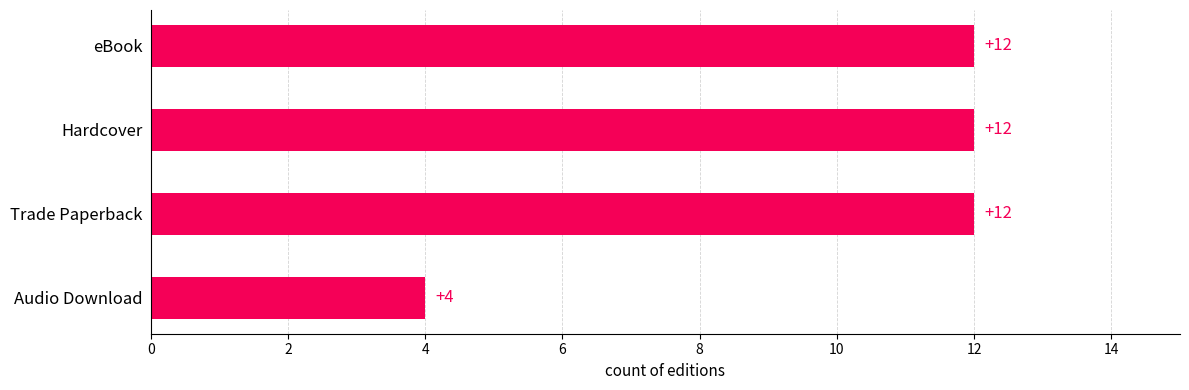

Is it true that the value at eBook is 19?

False